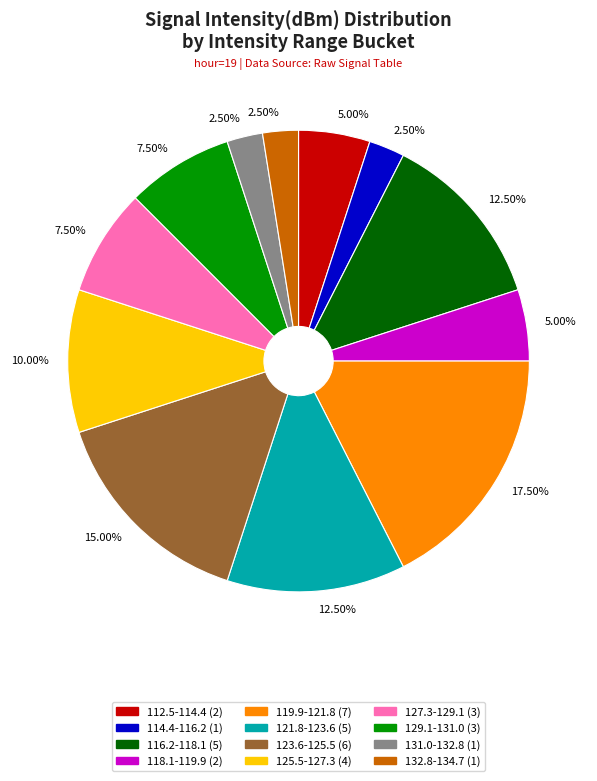

To the nearest percent, what is the average slice percentage?

8%